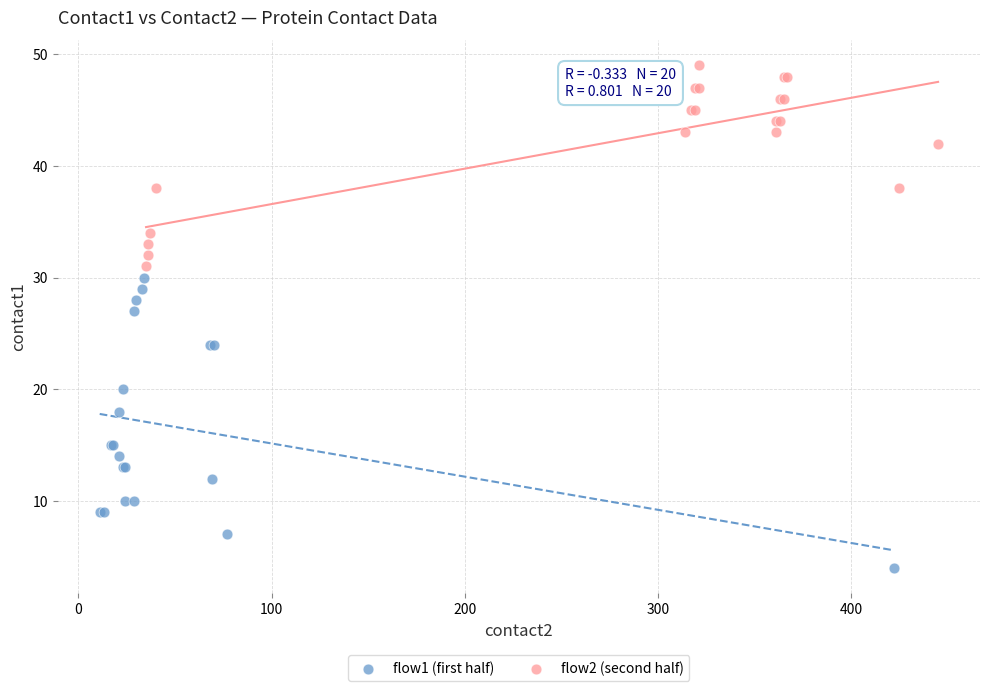

What are all the series names shown in the legend?

flow1 (first half), flow2 (second half)